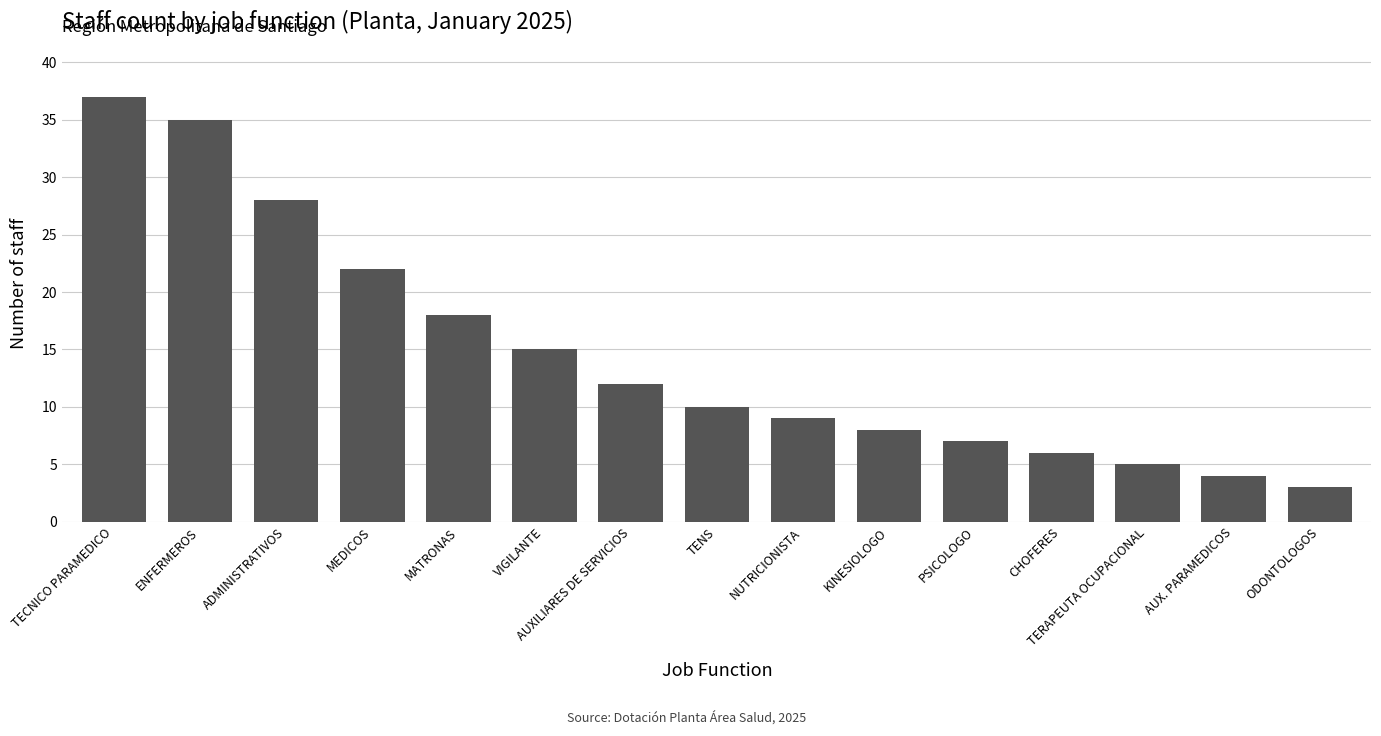

How many series are shown in this chart?

1